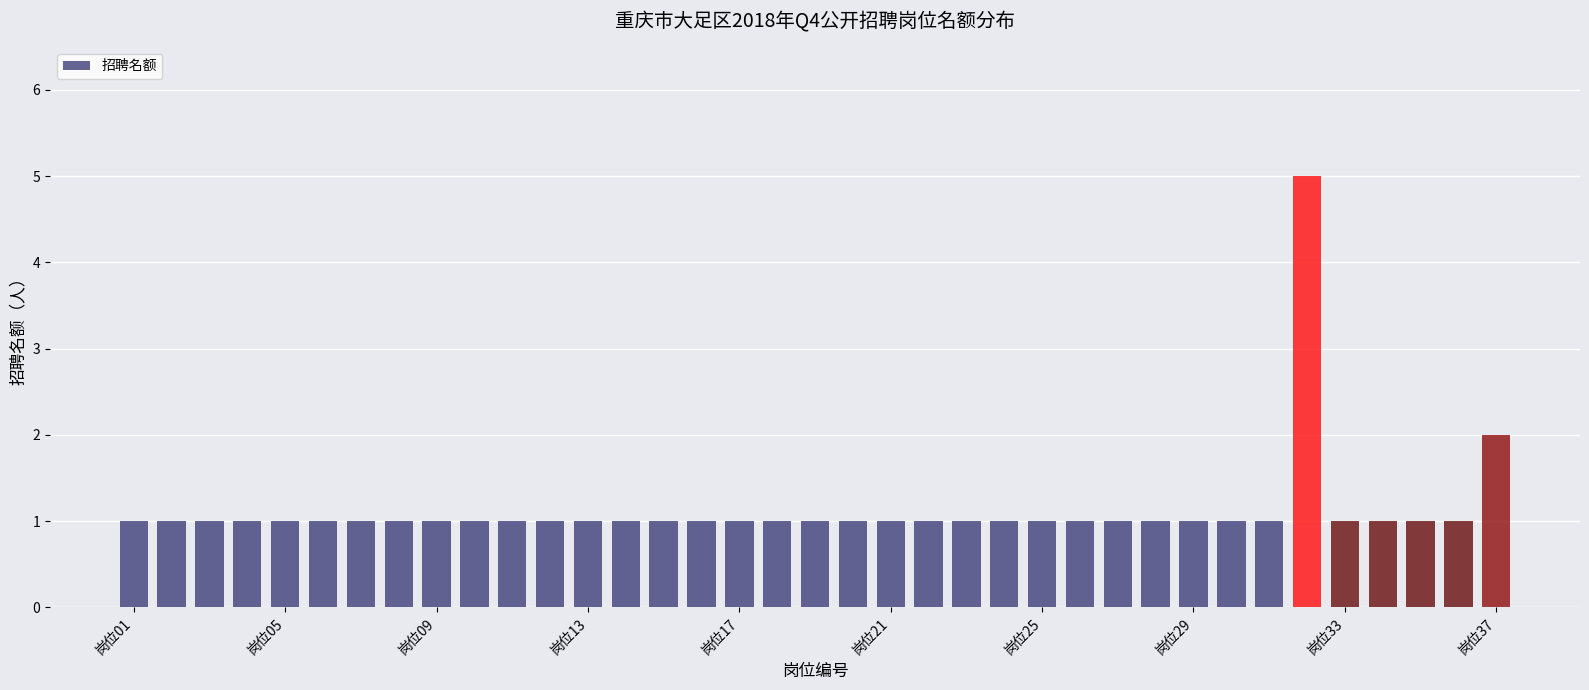

What is the greatest value displayed?

5